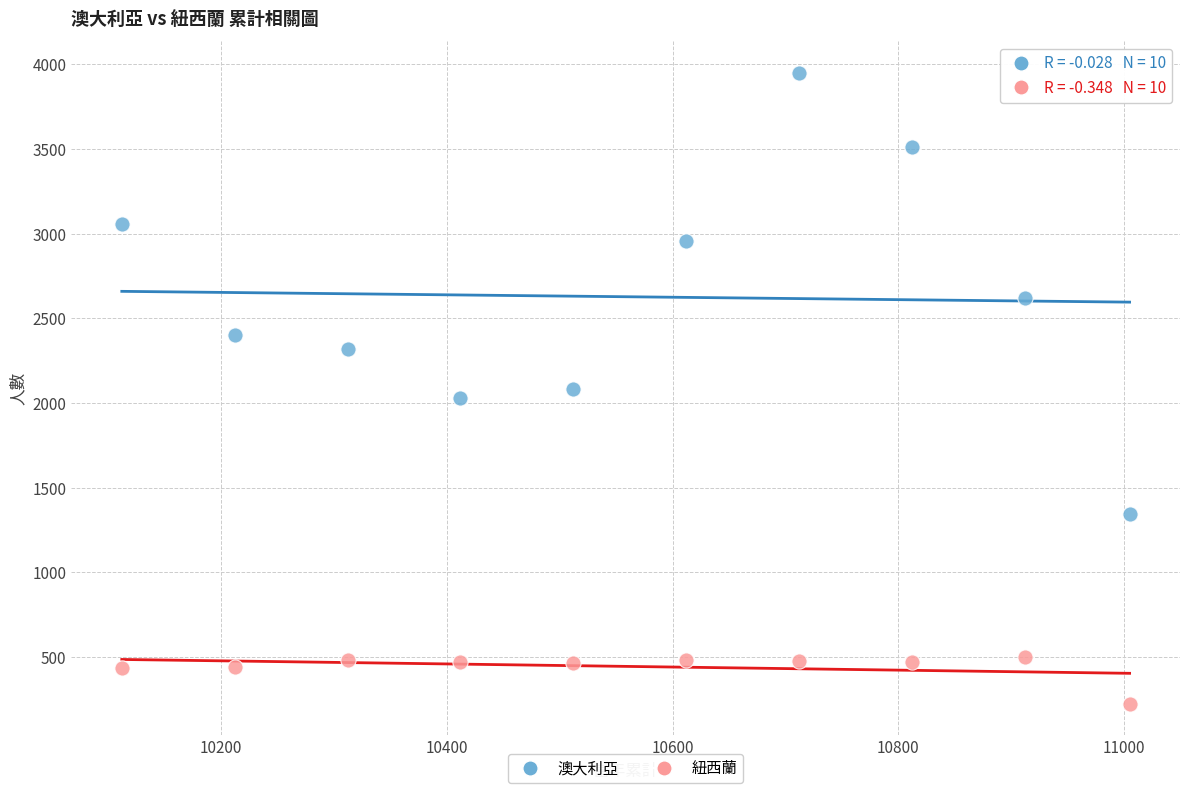

Across all data points, what is the range of Y values (max minus min)?

3725